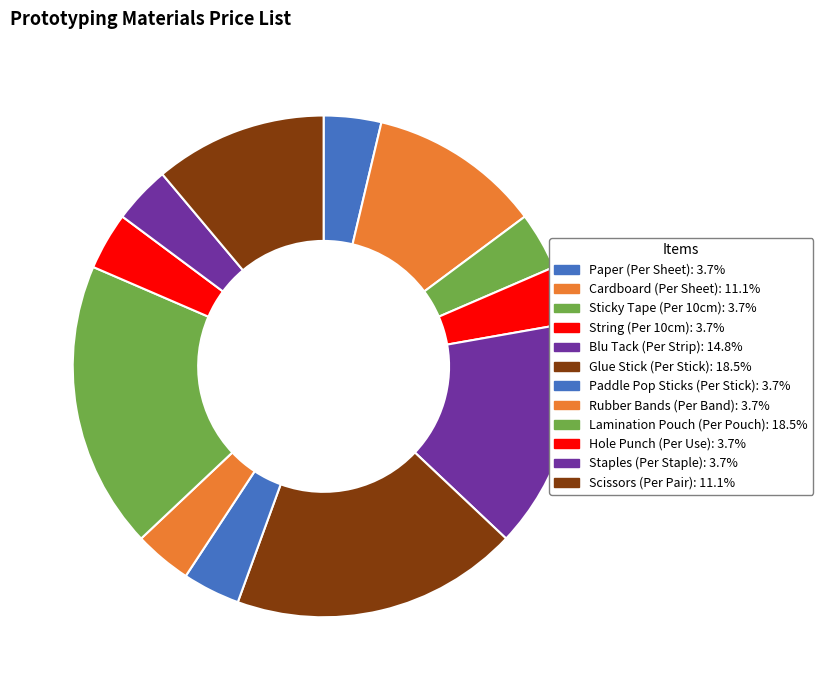

Which has a higher value, Rubber Bands (Per Band) or Blu Tack (Per Strip)?

Blu Tack (Per Strip)